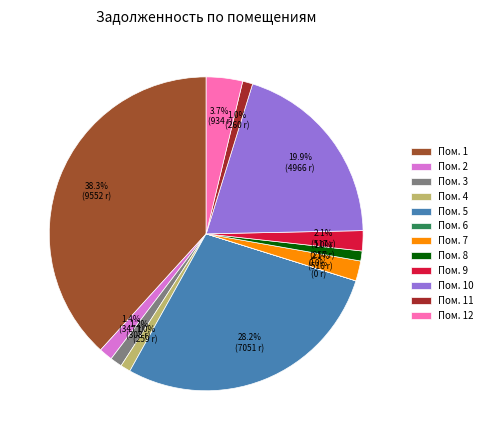

What is the largest slice in the pie chart?

Пом. 1